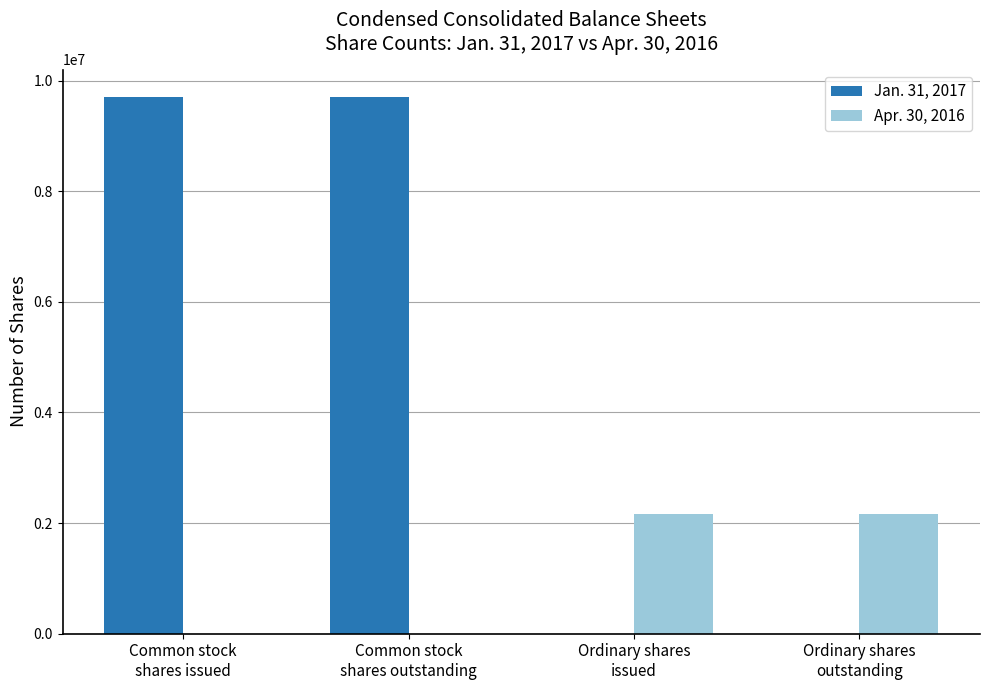

Which series has the largest total across all categories?

Jan. 31, 2017